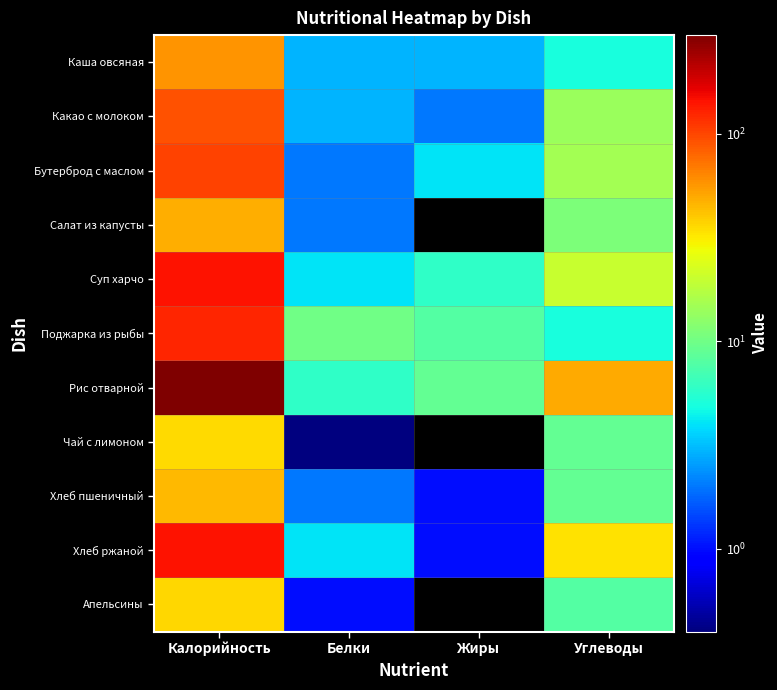

Which series has the largest total across all categories?

Рис отварной